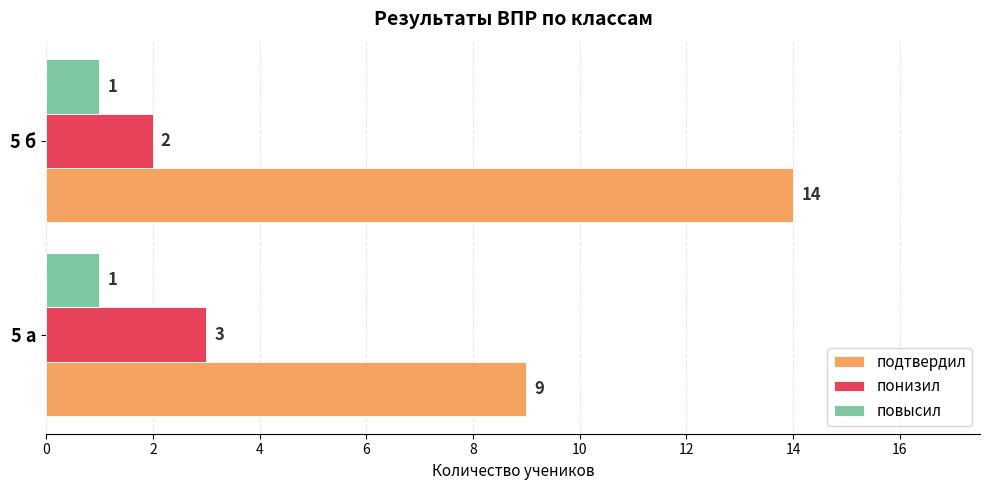

Which label corresponds to the largest value in the chart?

5 б